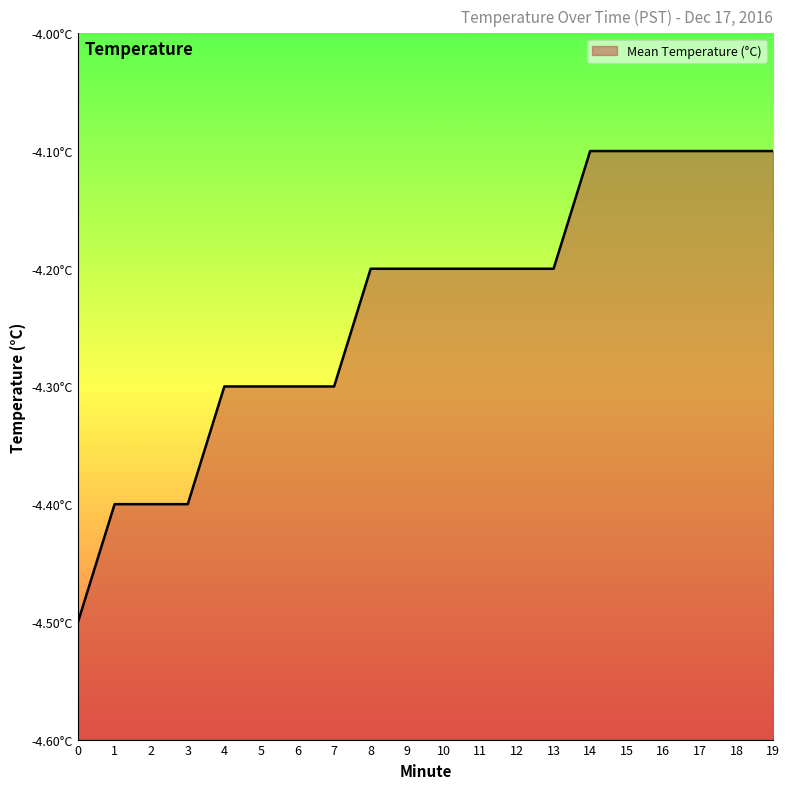

What is the value of the 13th point from the left?

-4.2